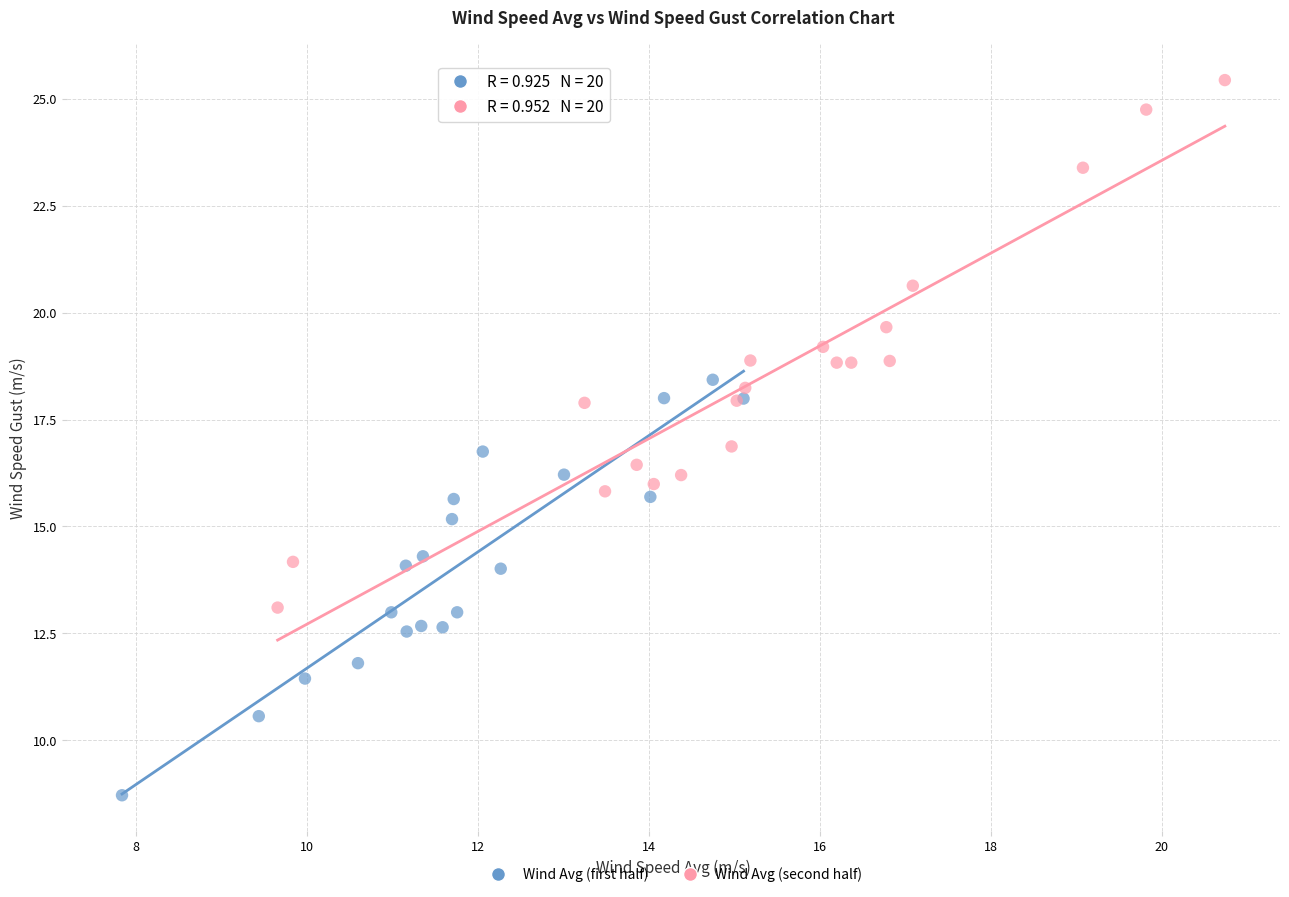

Which series reaches the maximum Y coordinate?

Wind Avg (second half)